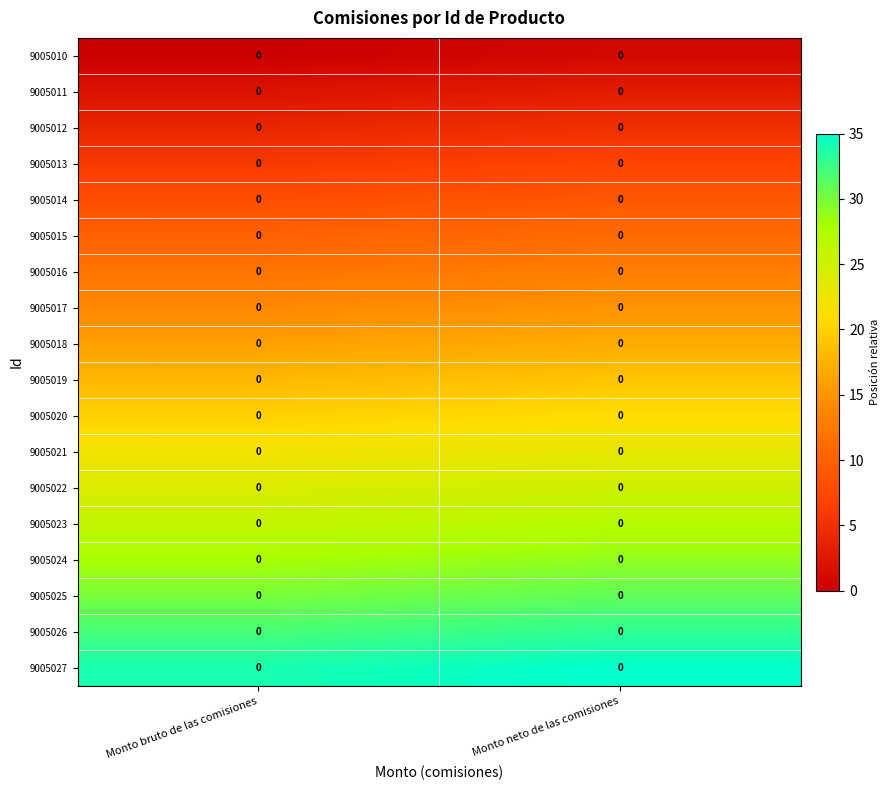

Between Monto bruto de las comisiones and Monto neto de las comisiones, which is larger?

Monto neto de las comisiones